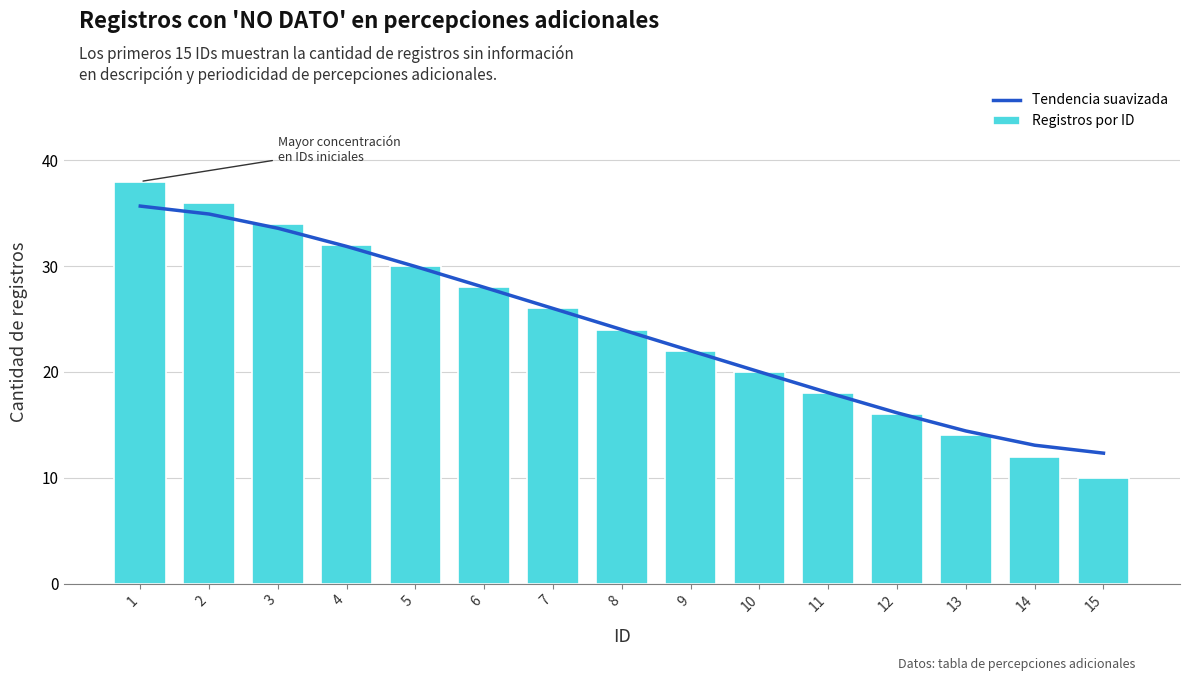

What value does the Tendencia suavizada series have at 15?

12.3